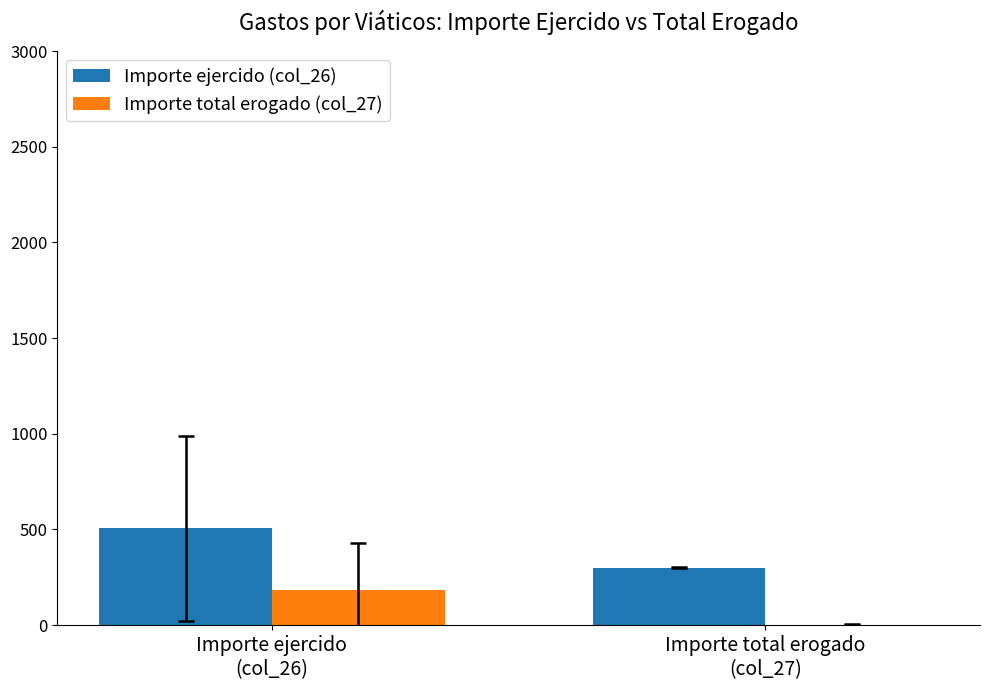

What is the sum of all Importe total erogado (col_27) values?

186.2